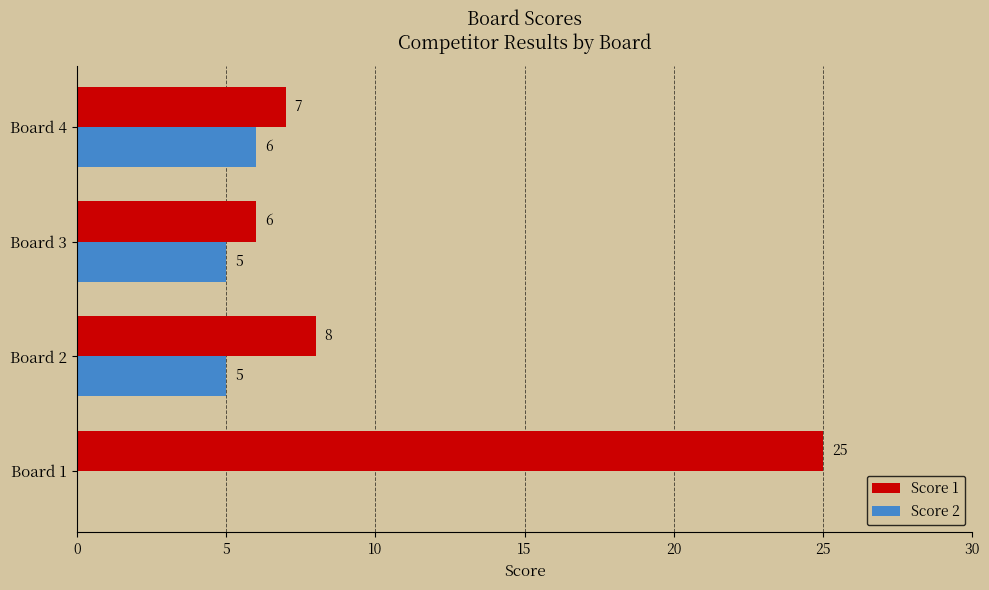

Which series changed the most between Board 1 and Board 3?

Score 1